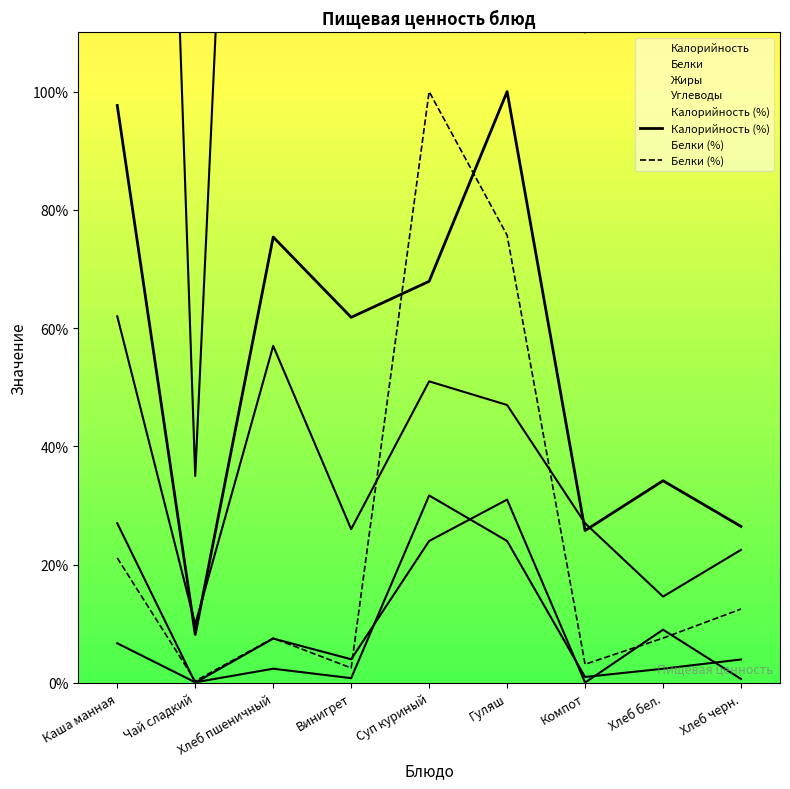

How many intersections are there between Калорийность (%) and Белки (%)?

2